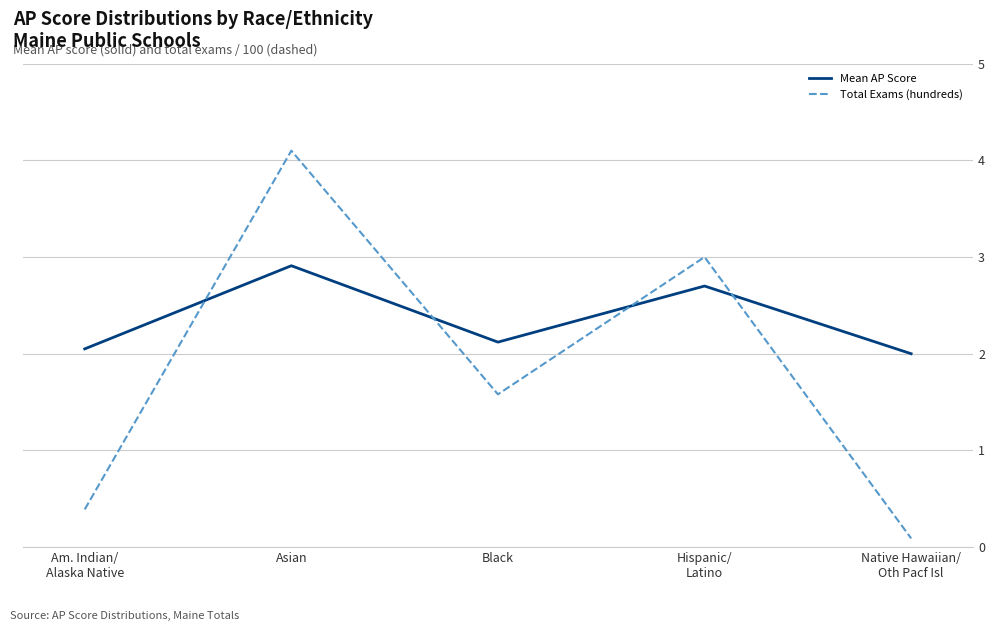

True or false: Total Exams (hundreds) and Mean AP Score intersect in this chart.

True